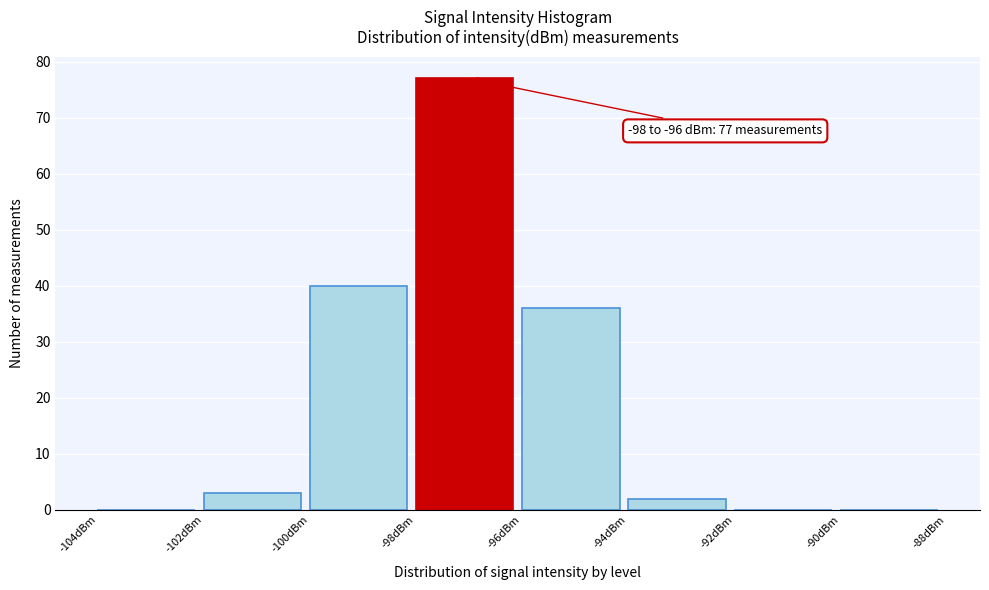

Over which range of the x-axis is the bar tallest?

-98 to -96